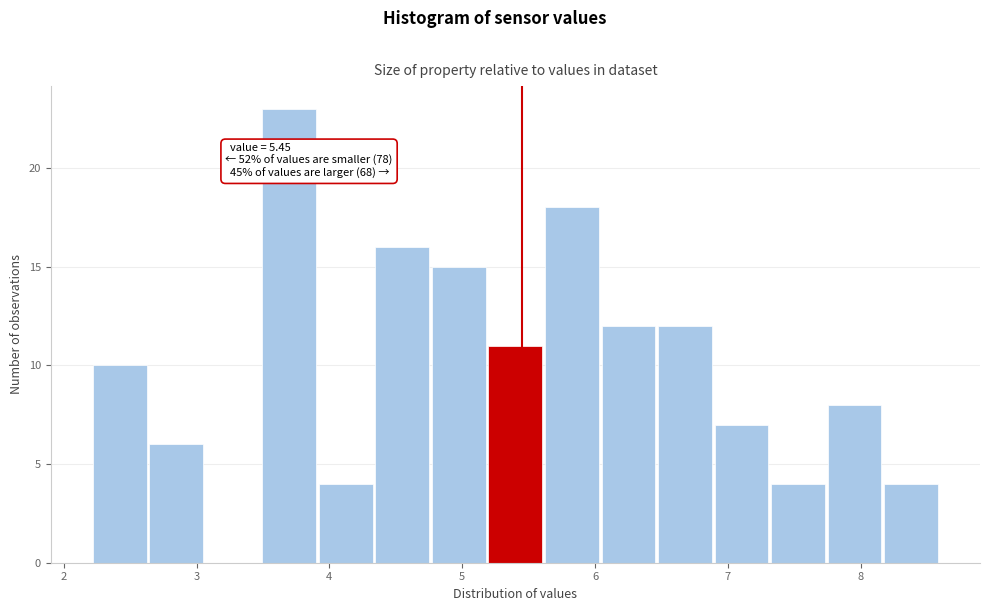

Which range on the x-axis has the tallest bar?

3.5 to 3.9